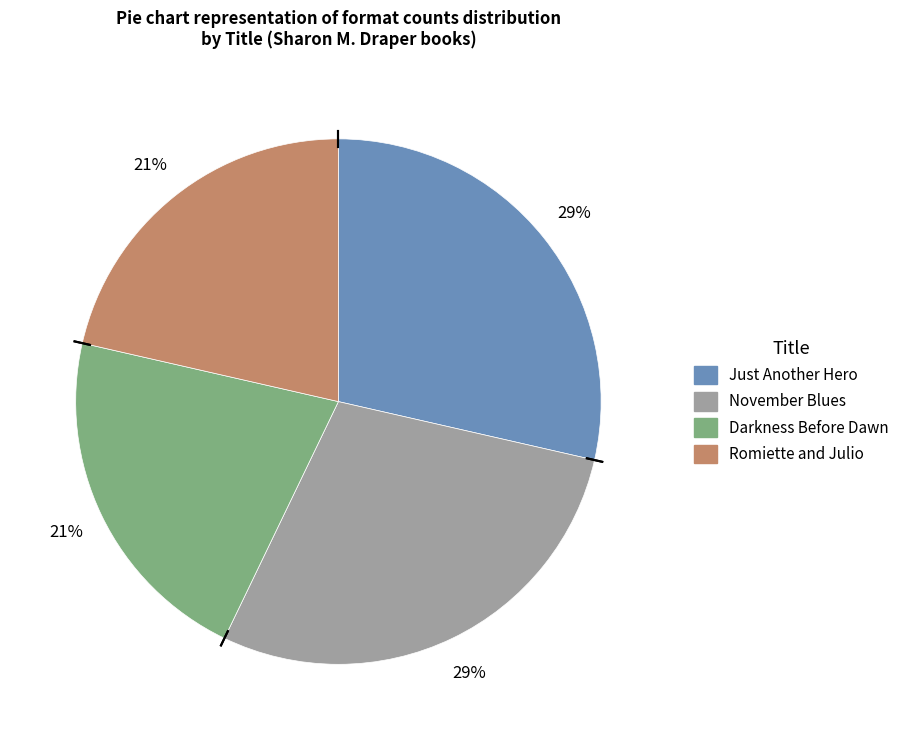

To the nearest percent, what is the average slice percentage?

25%